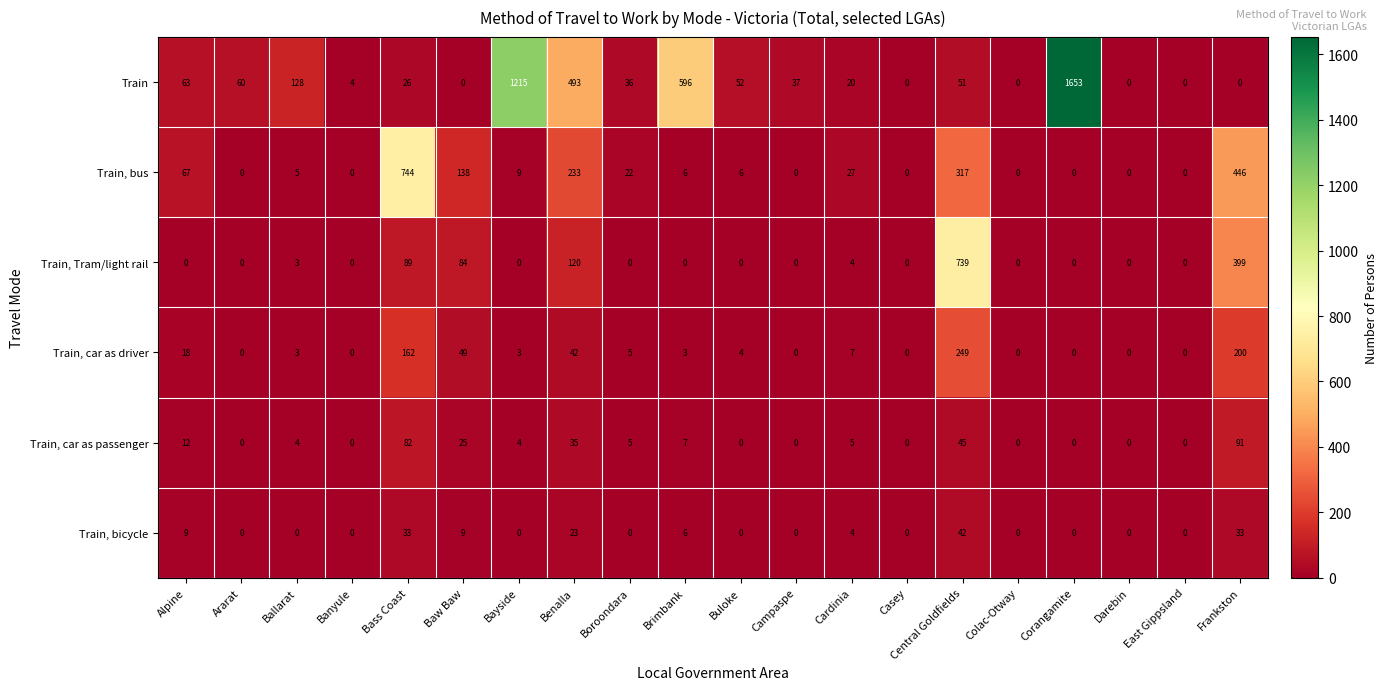

Count the number of categories in the chart.

20